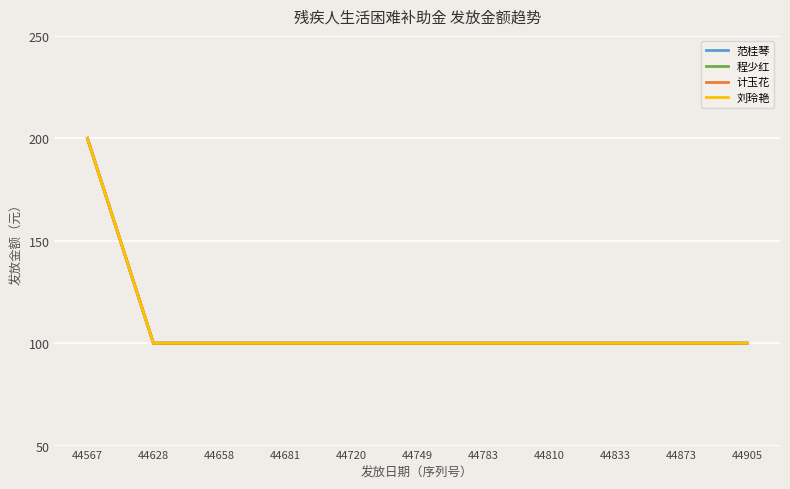

Does the chart have visible grid lines?

Yes